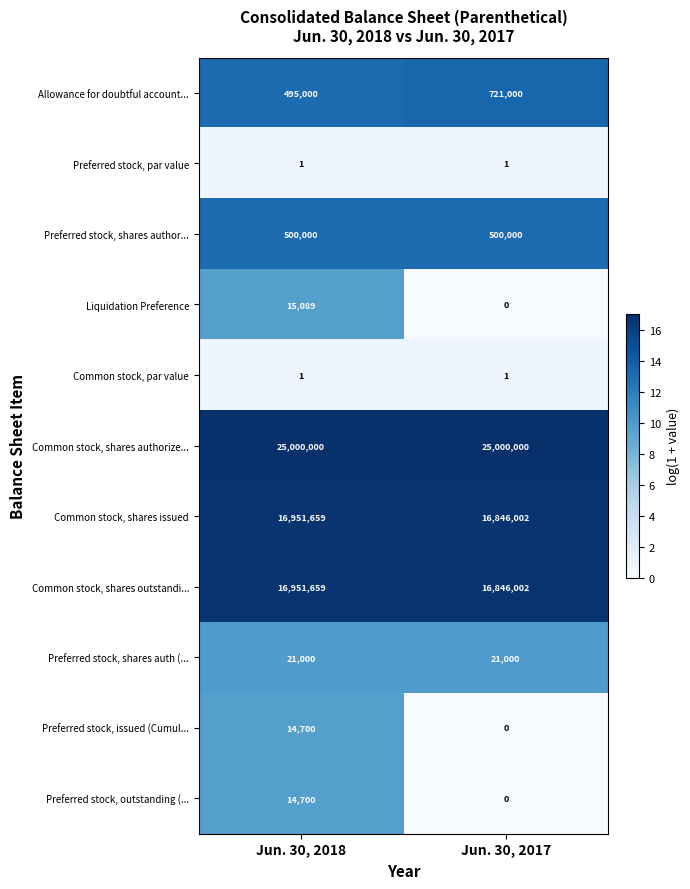

True or false: Common stock, shares authorize... has a value of 33064005 at Jun. 30, 2018.

False